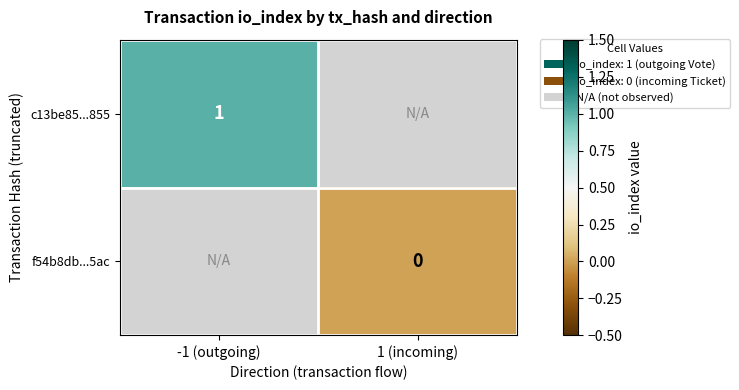

Is the value of c13be85...855 at -1 (outgoing) greater than the value of f54b8db...5ac at 1 (incoming)?

Yes